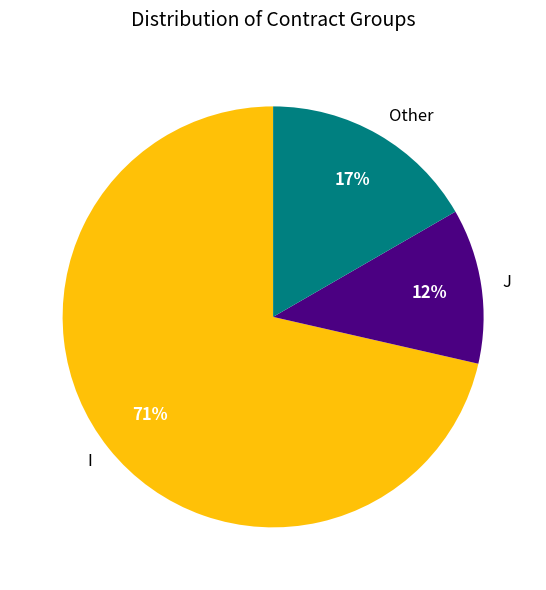

What is the ratio of the value at Other to the value at J?

1.4